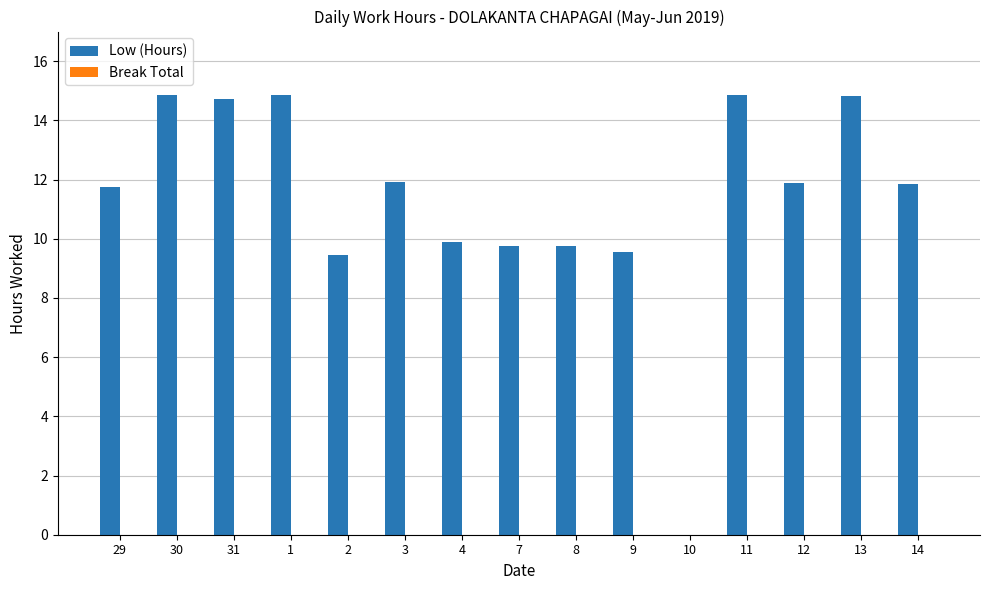

What is the ratio of the value at 12 to the value at 31?

0.8